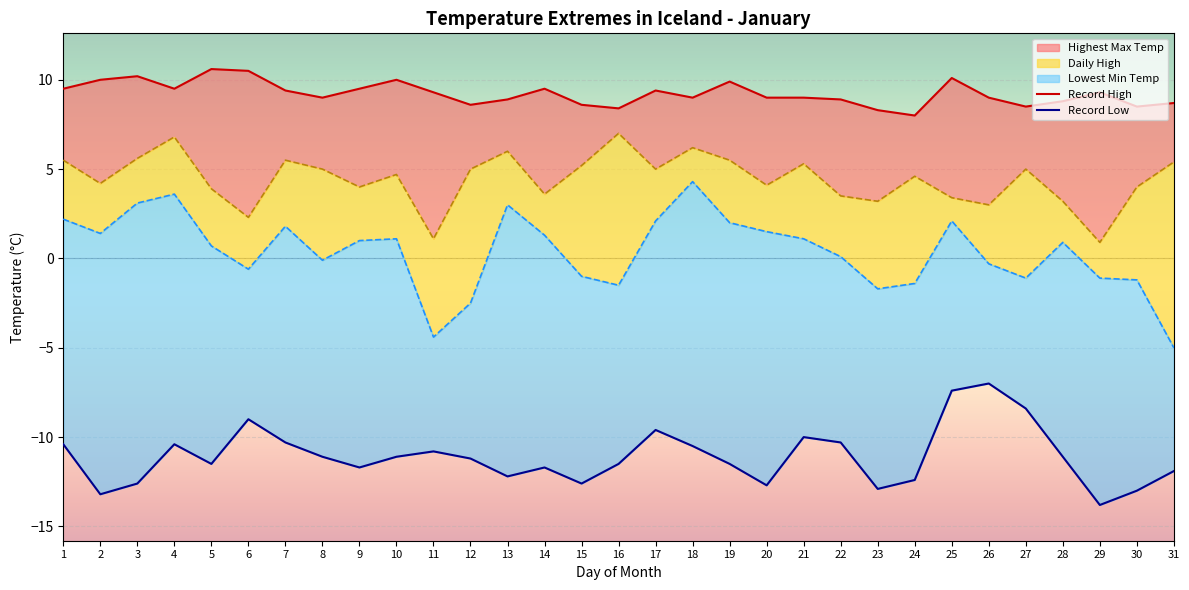

What is the value of the Highest Max Temp point at the 23rd from the left?

8.3